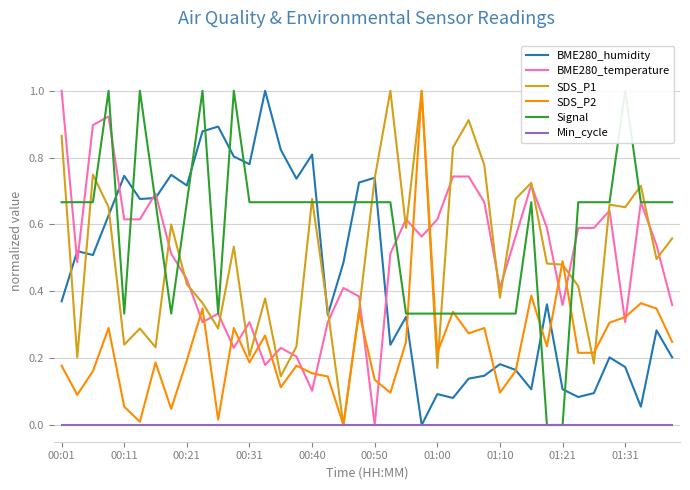

Which category has the highest value in the Min_cycle series?

00:01